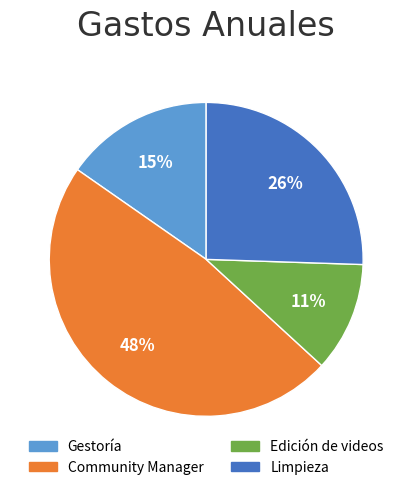

To the nearest percent, what percentage of the pie is Gestoría?

15%